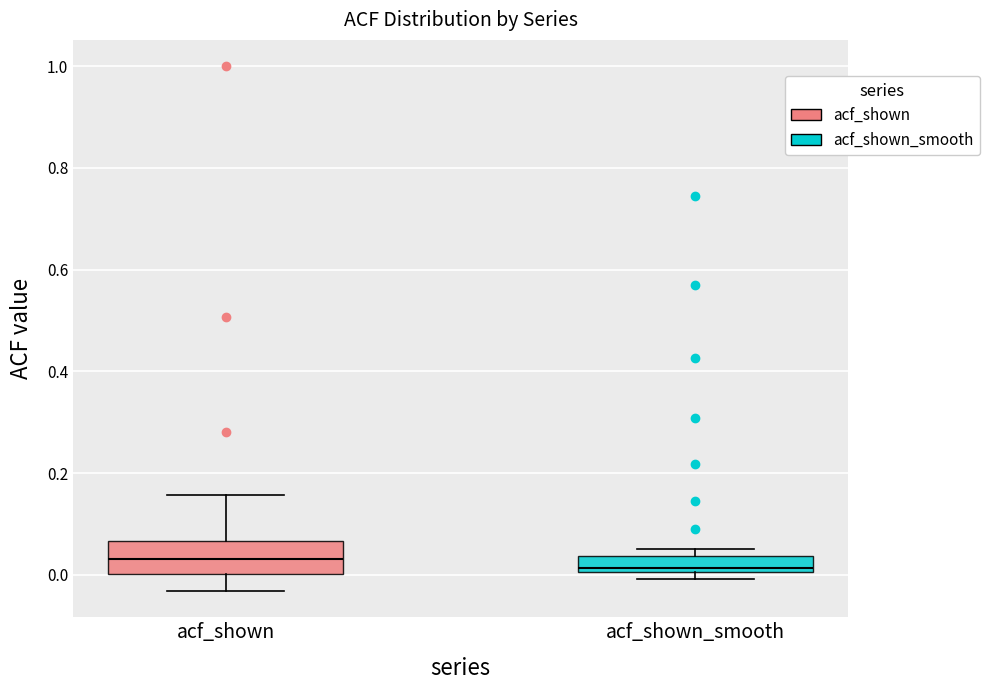

Which box is the tallest, from its lower edge to its upper edge?

acf_shown